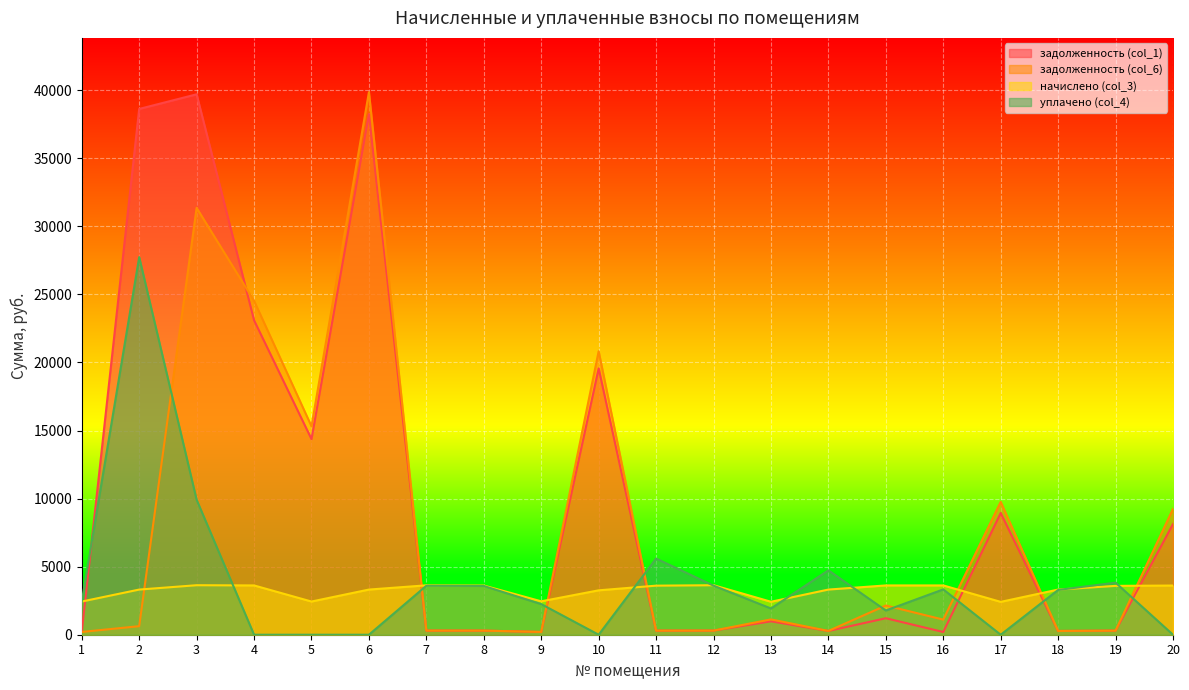

Does the chart display data point markers on the line(s)?

No